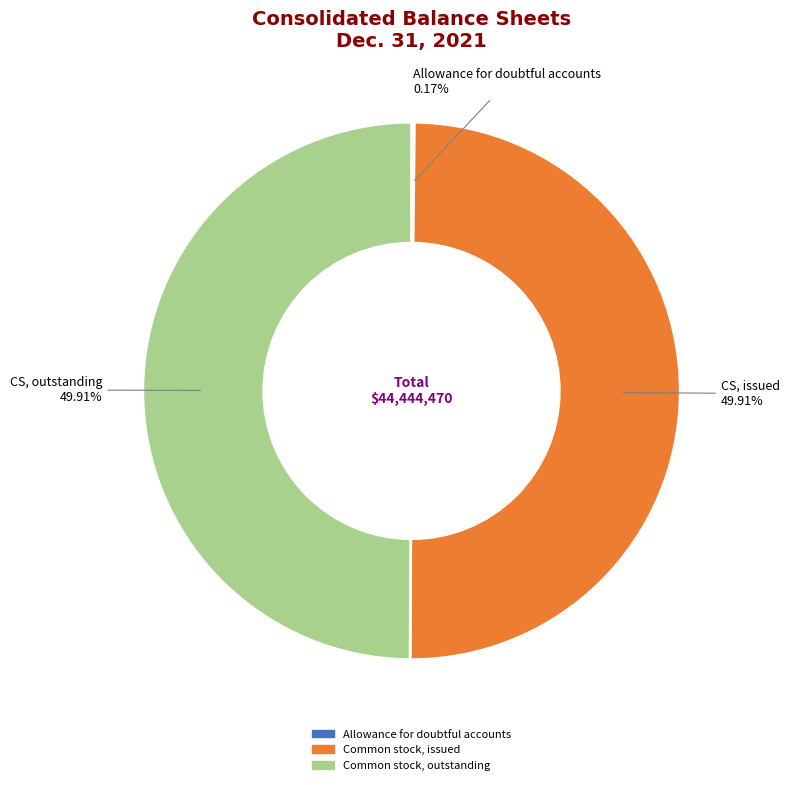

Approximately how many times larger is the value at Common stock, issued compared to Common stock, outstanding?

1.0